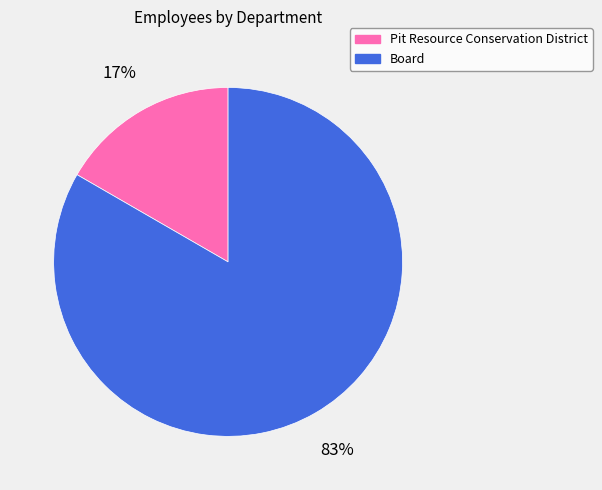

Does Board represent more than half of the total?

Yes